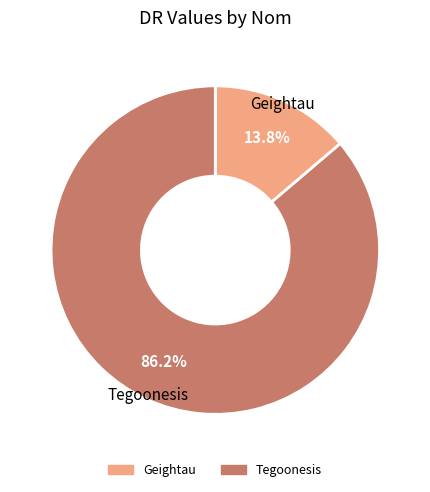

To the nearest percent, what is the average slice percentage?

50%